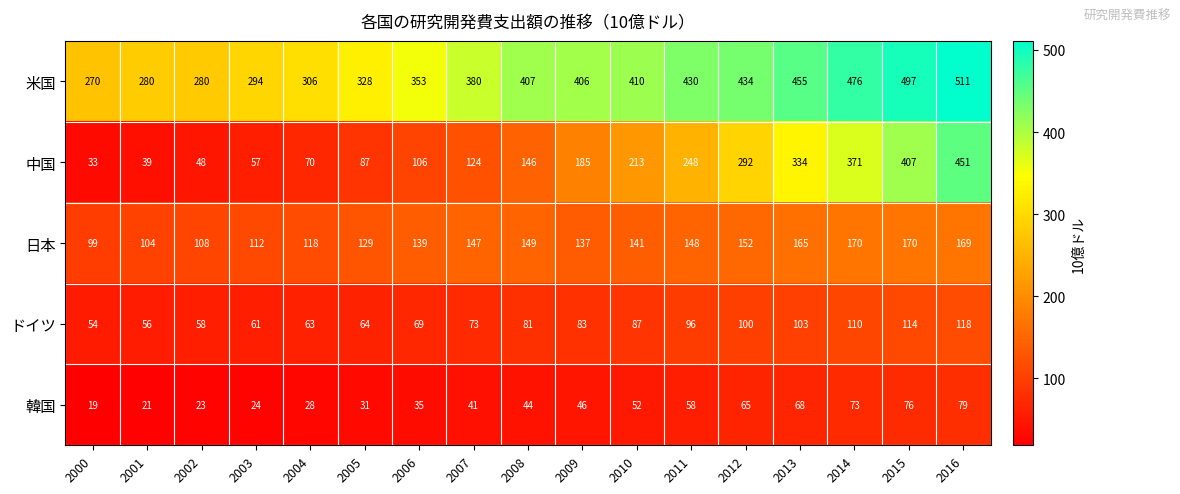

What is the sum of the 中国 values at 2006 and 2009?

291